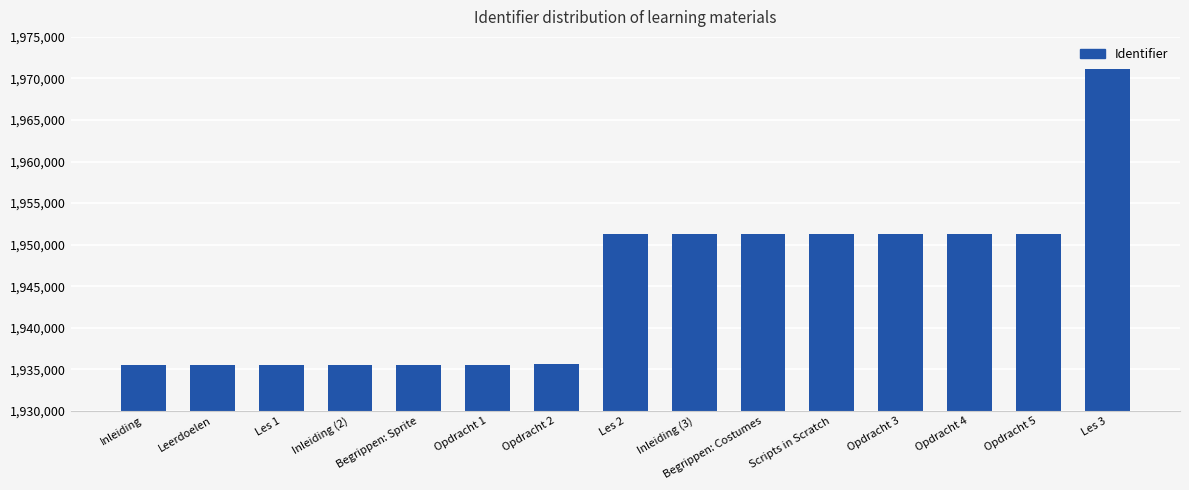

What is the difference between the values at Opdracht 2 and Opdracht 4?

15668